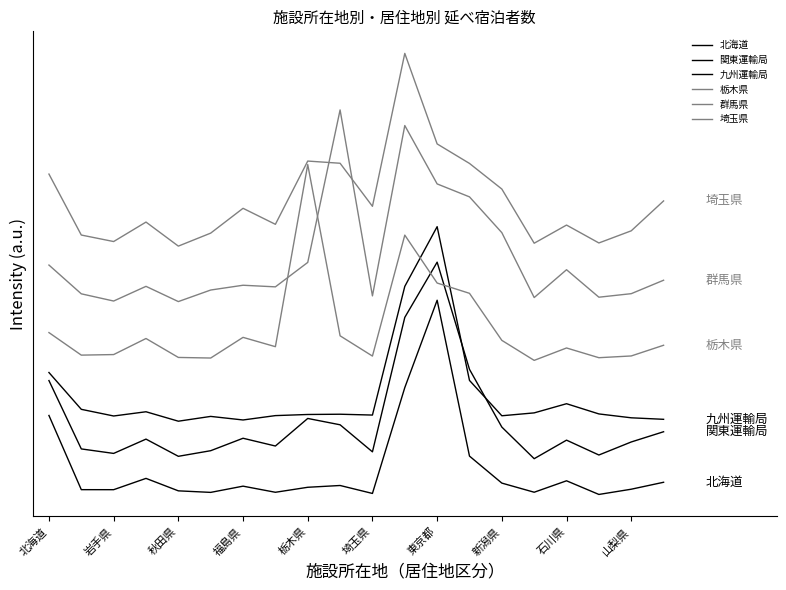

What is the difference between the second highest and second lowest values in the 北海道 series?

0.5